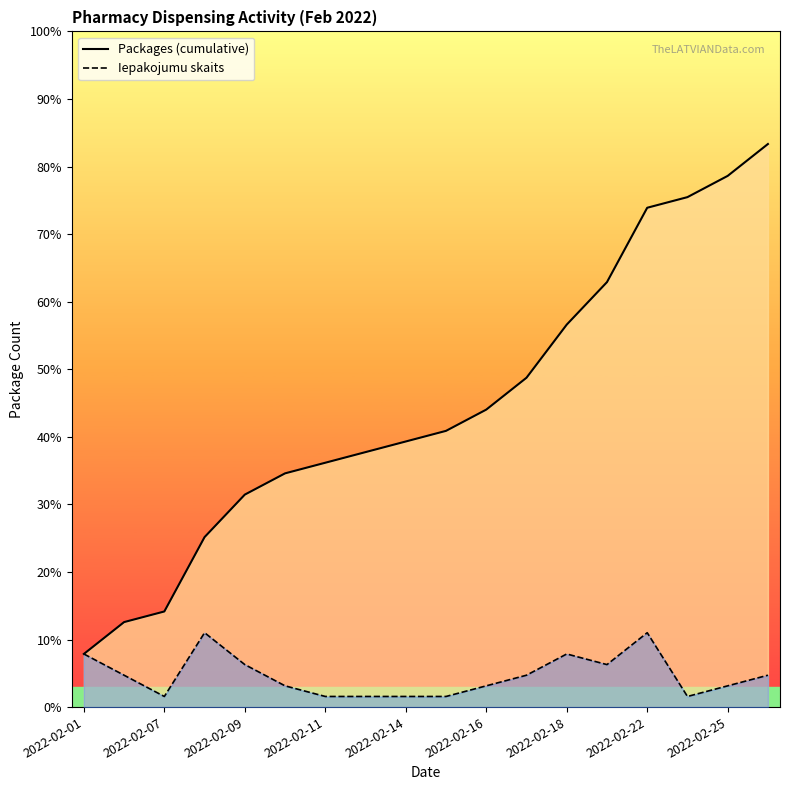

At which category does Iepakojumu skaits reach its first local valley?

2022-02-07